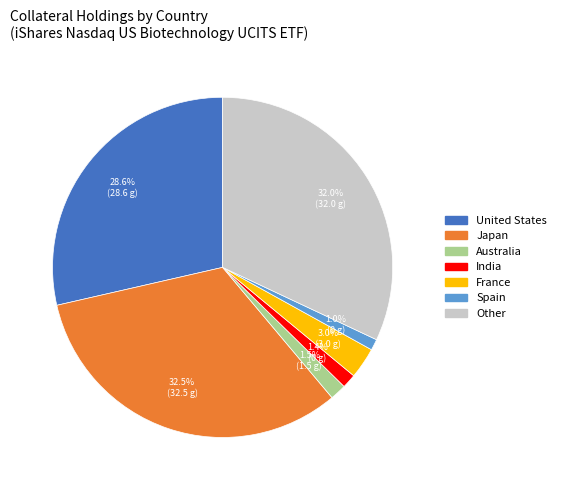

True or false: France accounts for 3% of the total.

True